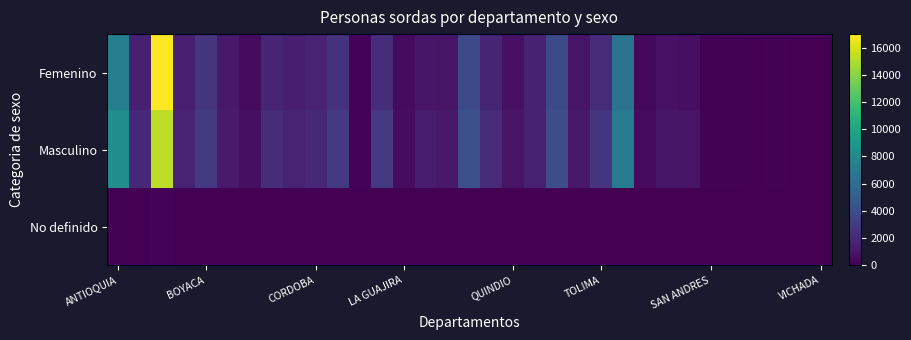

Reading left to right, list all the values displayed in this chart.

Femenino: 7337	1500	16987	1486	2622	1183	524	1775	1427	1638	2491	171	2238	516	1056	900	3770	1782	760	1558	3787	965	2121	6442	373	820	717	73	84	11	100	8	18
Masculino: 8303	1862	15302	1718	2842	1260	692	2181	1652	1939	2903	190	2829	563	1282	1158	4123	2058	923	1567	3983	1175	2563	6948	469	974	869	67	84	17	126	14	37
No definido: 96	43	145	58	29	14	16	22	50	31	27	5	37	11	16	25	33	24	19	19	31	36	35	62	12	14	11	1	4	3	0	0	0